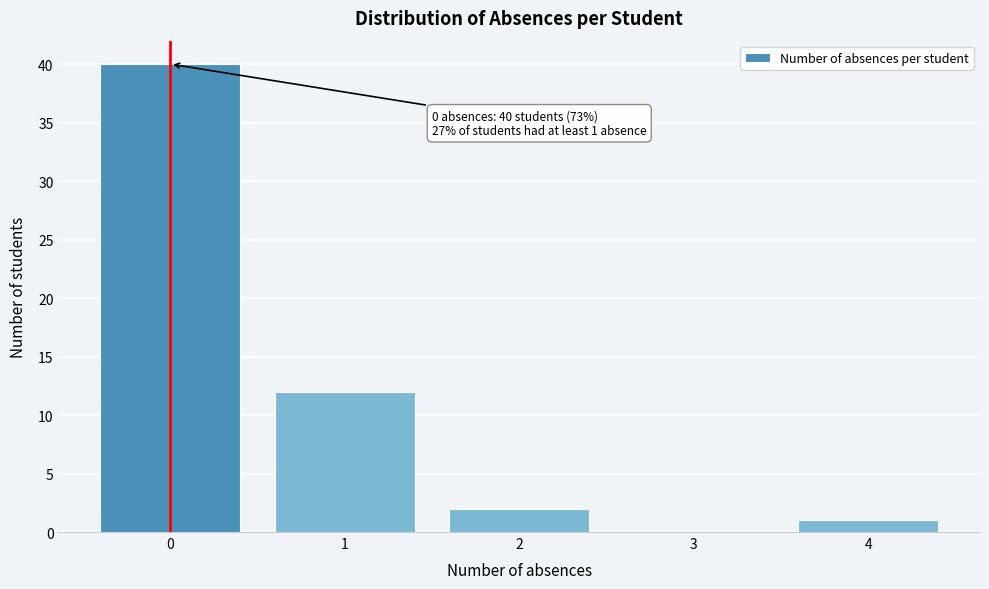

Over which range of the x-axis is the bar tallest?

-0.5 to 0.5